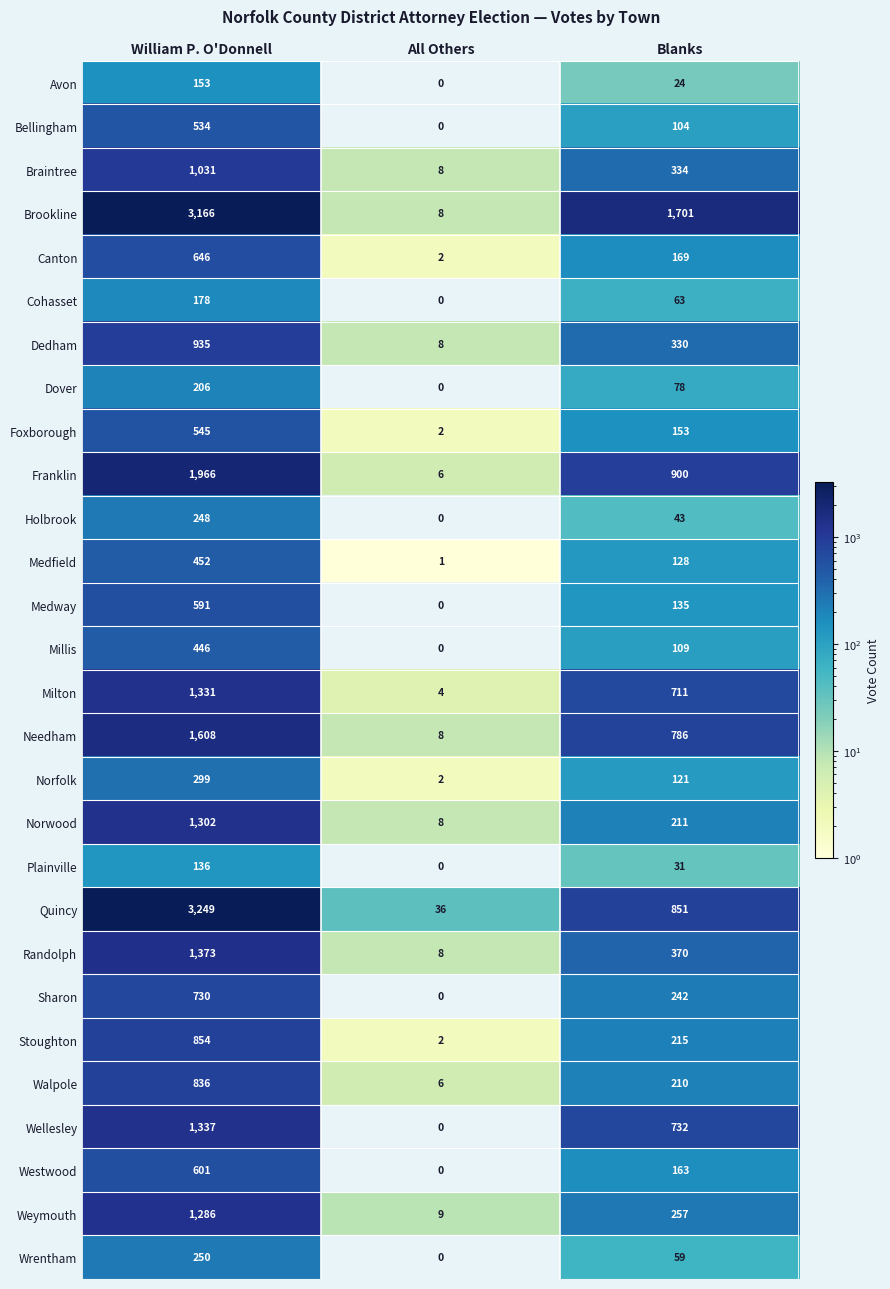

What is the spread (max minus min) of values at Blanks?

1677